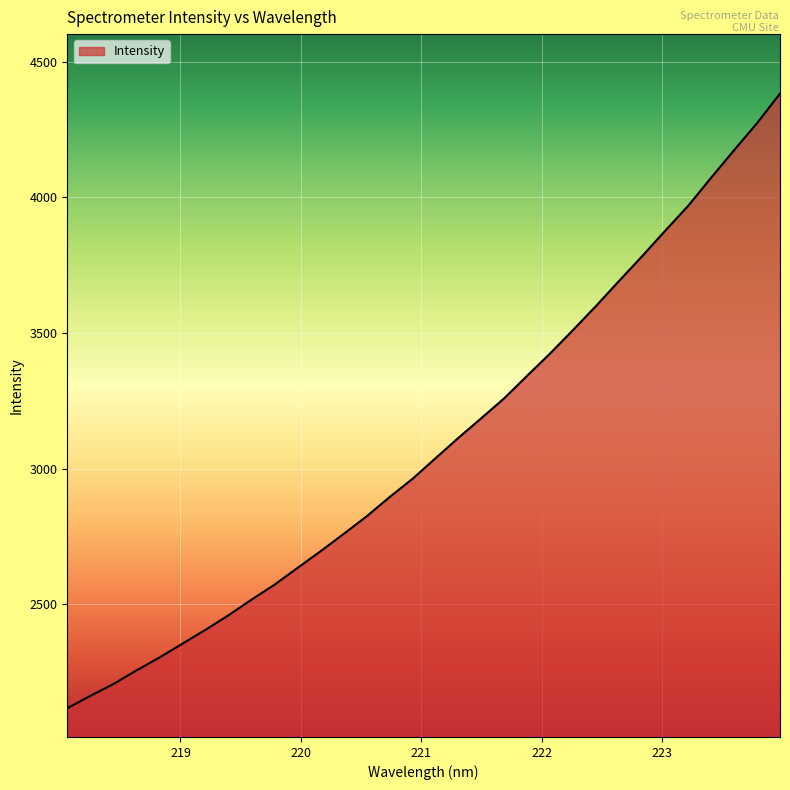

What is the greatest value displayed?

4383.1